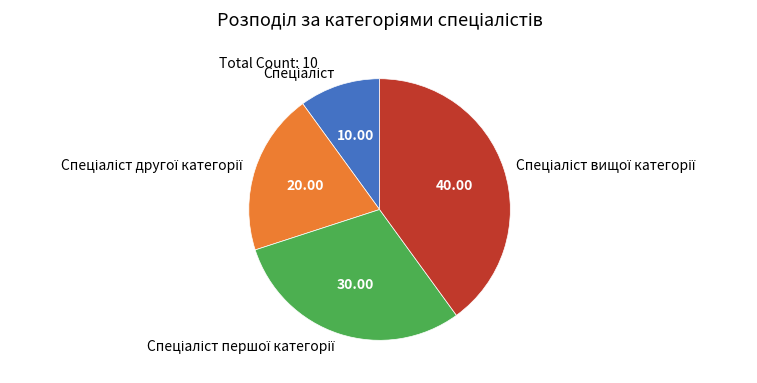

How many segments does this pie chart have?

4